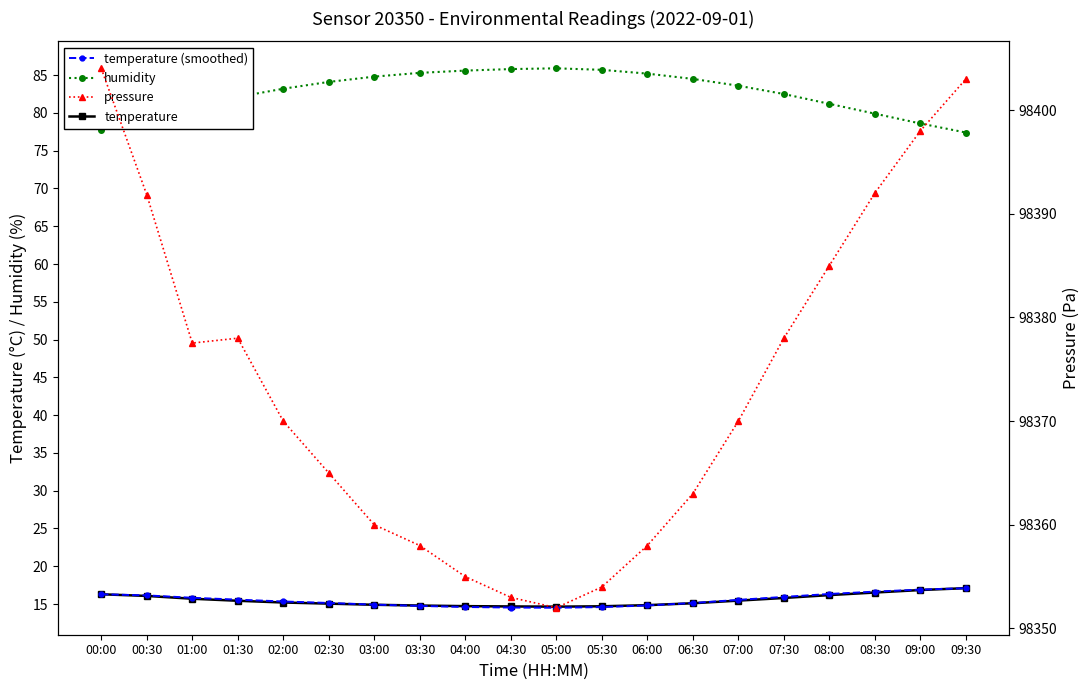

What are all the series names shown in the legend?

temperature, humidity, temperature (smoothed), pressure